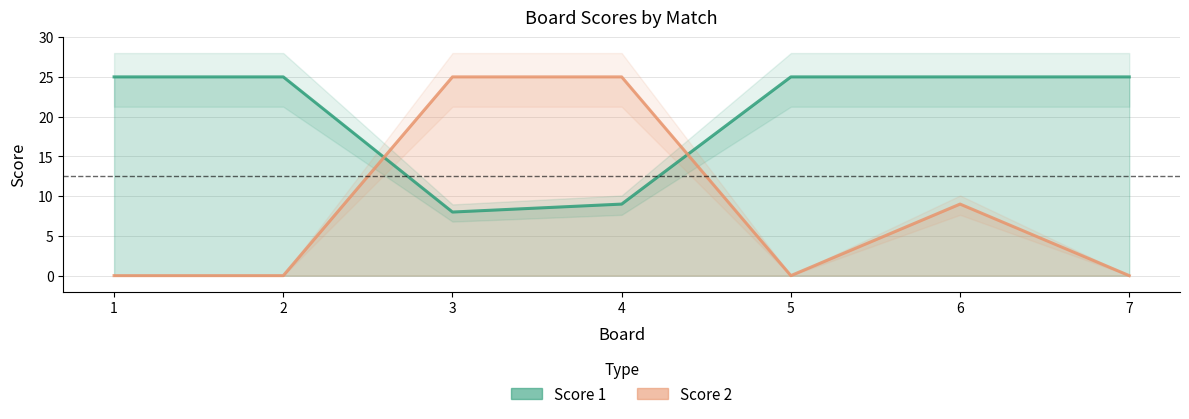

Is the value of Score 2 at 4 greater than the value of Score 1 at 7?

No